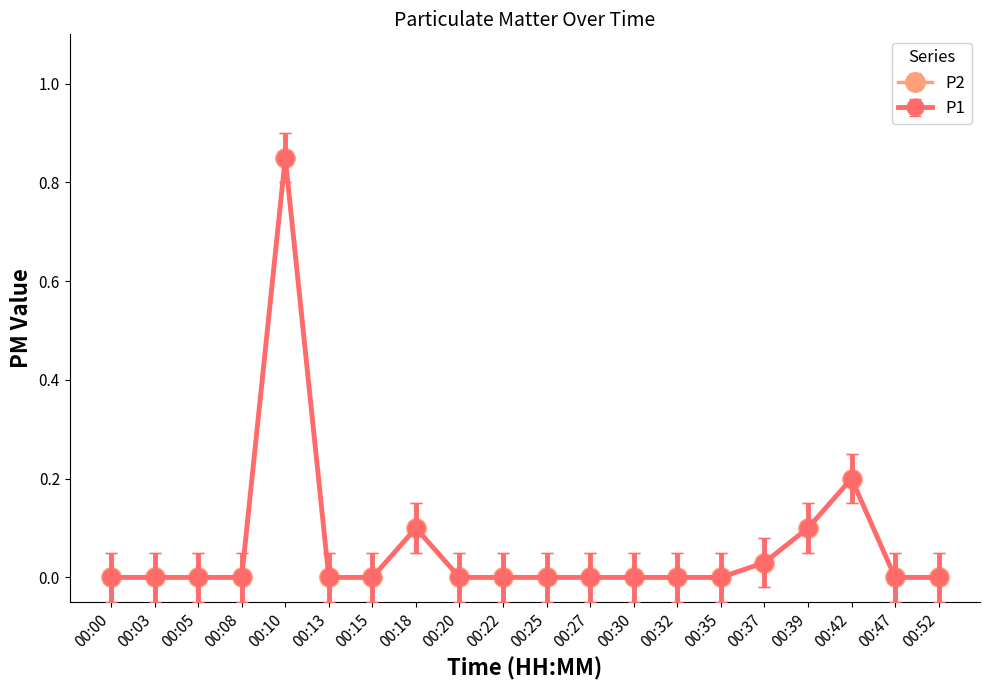

Is this an area chart (filled region under the line)?

No